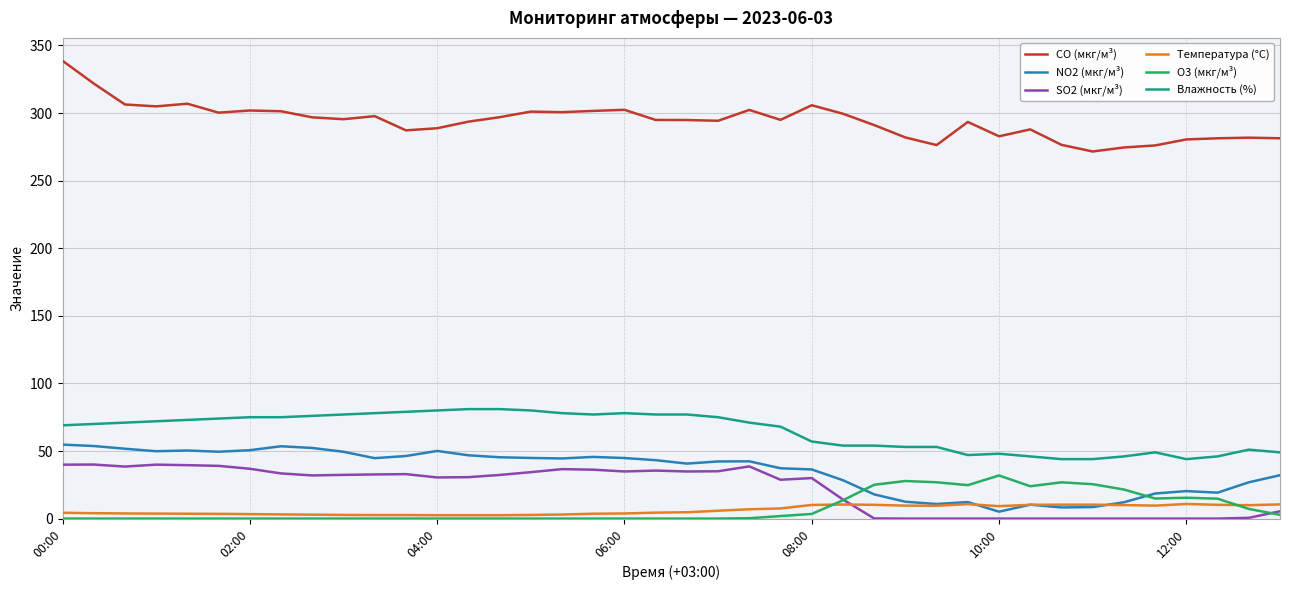

Which series has the largest total across all categories?

CO (мкг/м³)